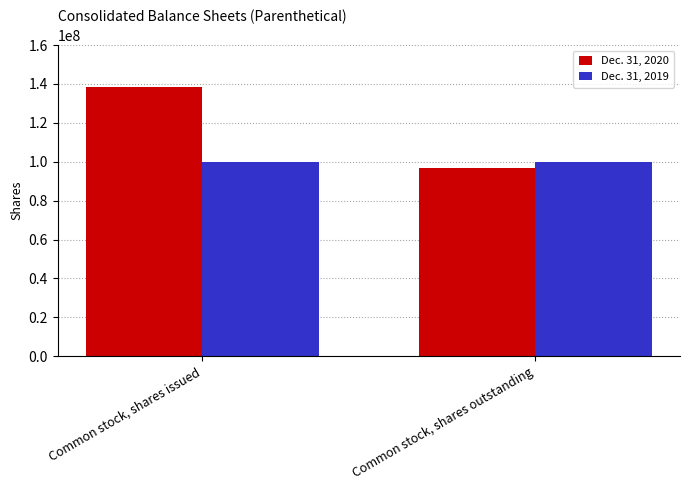

At how many categories does at least one series exceed 111930162?

1